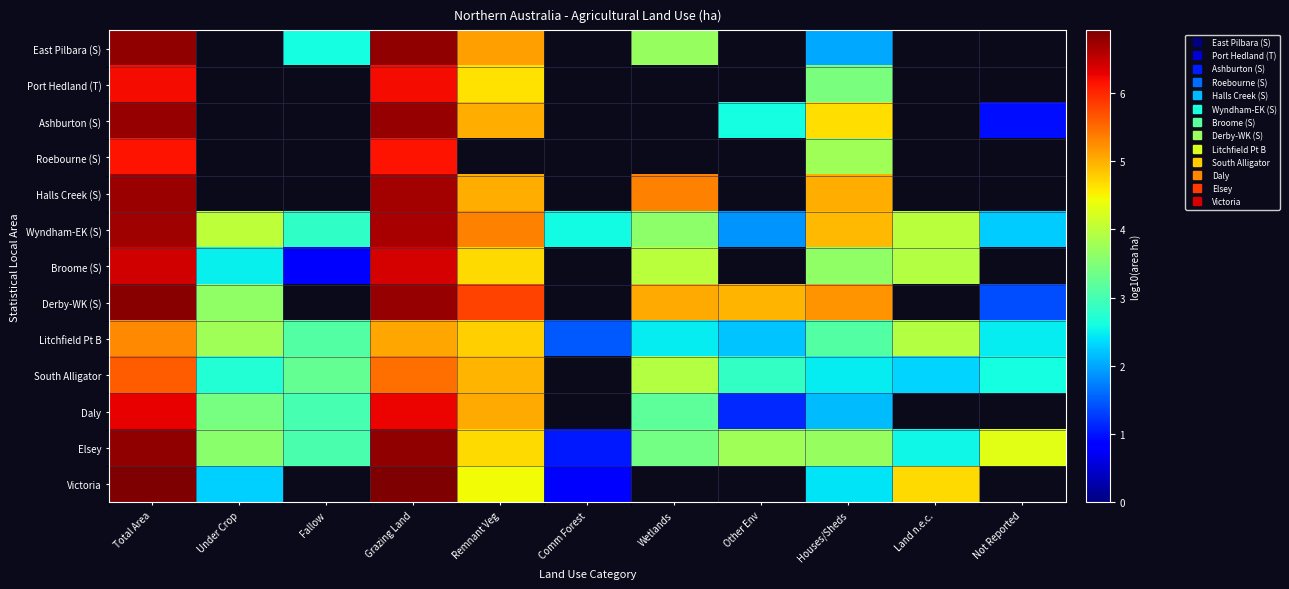

List the series in order of their peak value, highest first.

Victoria, Derby-WK (S), Elsey, East Pilbara (S), Ashburton (S), Halls Creek (S), Wyndham-EK (S), Broome (S), Daly, Port Hedland (T), Roebourne (S), South Alligator, Litchfield Pt B